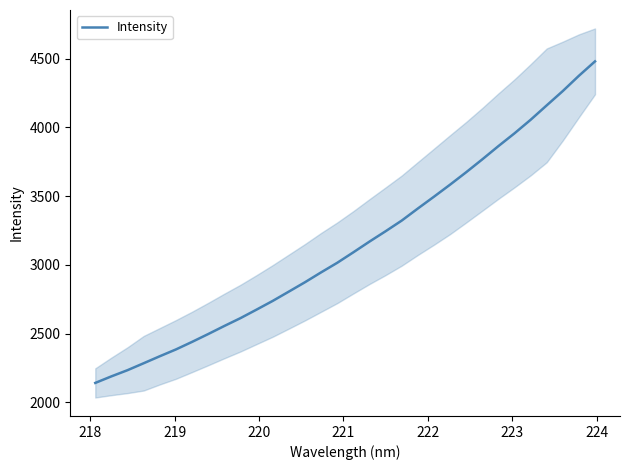

What is the value of the 27th point from the left?

3956.4